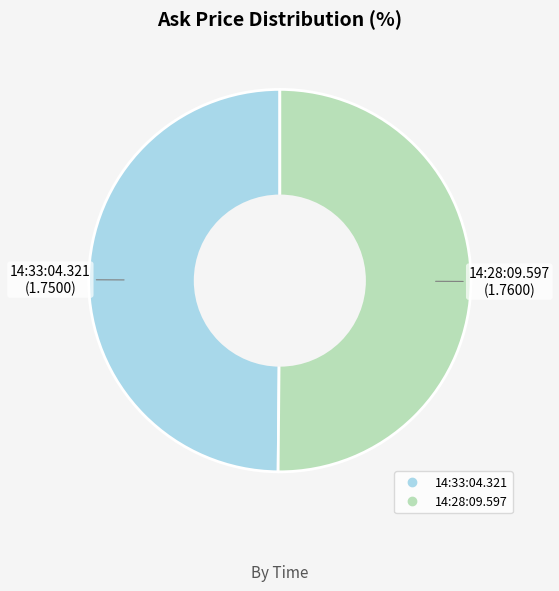

Do 14:33:04.321 and 14:28:09.597 together represent more than half of the pie?

Yes